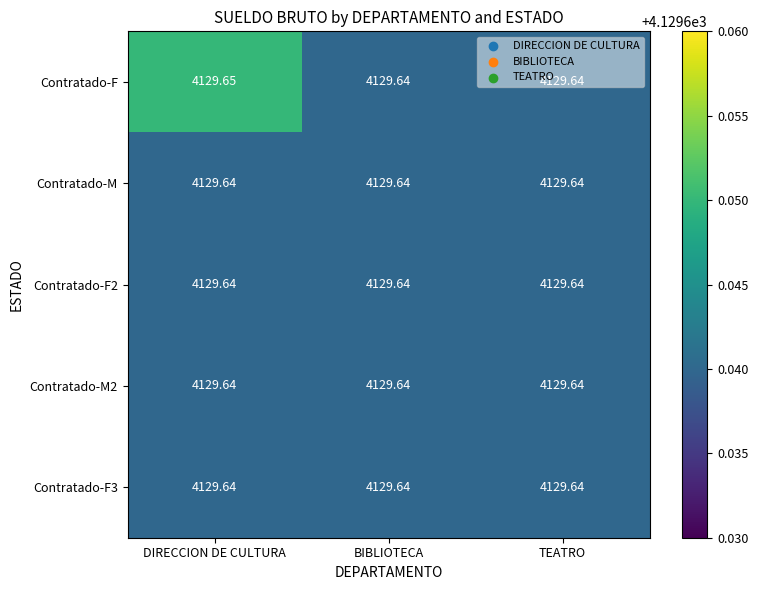

At which category is the sum across all series the highest?

DIRECCION DE CULTURA